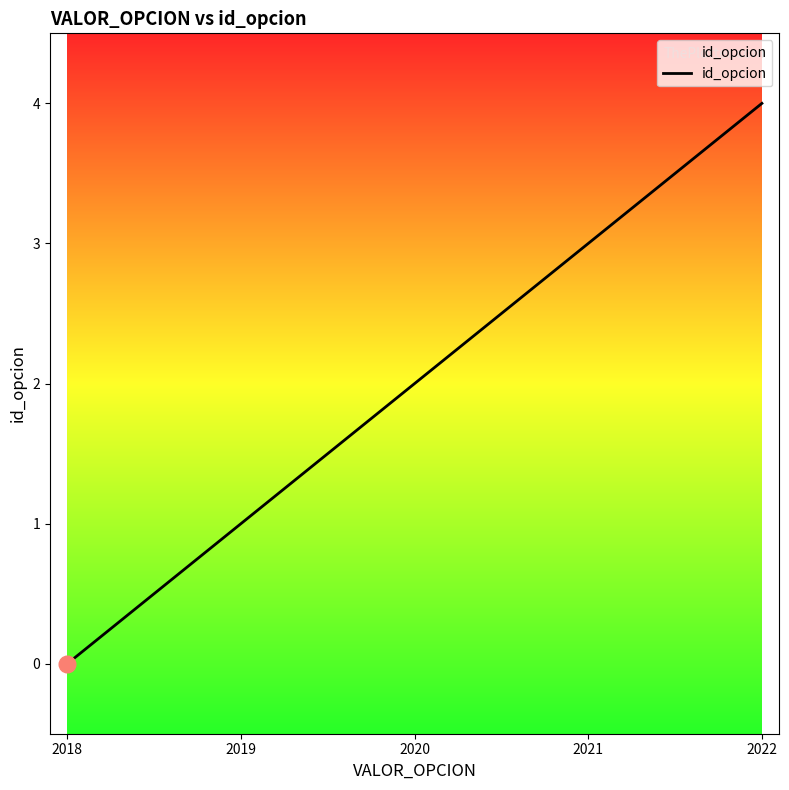

True or false: there are more than 1 points higher than both neighbors.

False